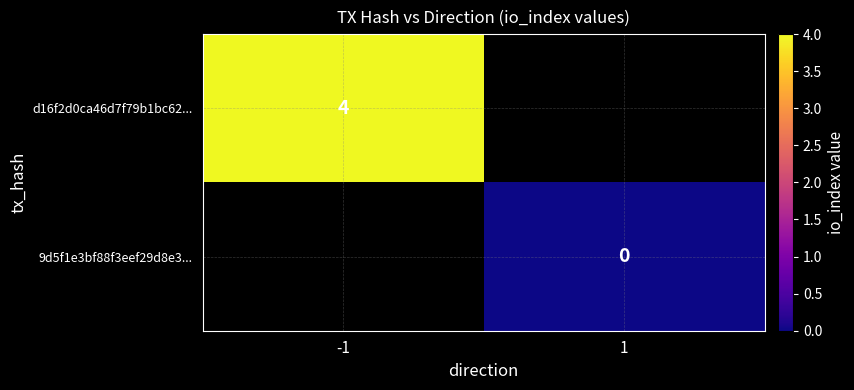

Which label corresponds to the smallest value in the chart?

1